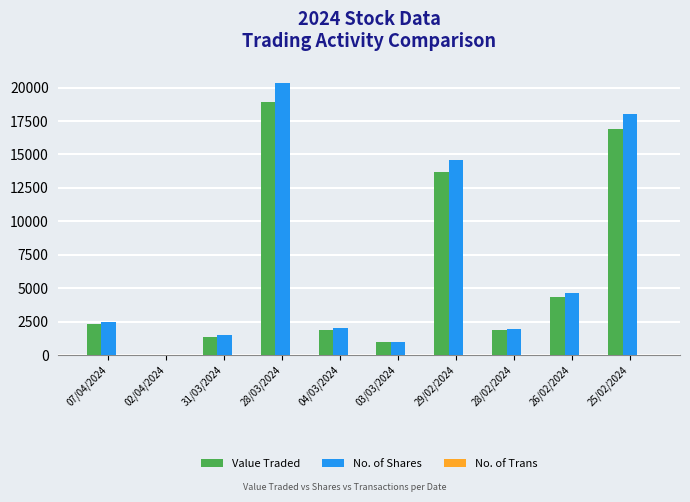

Between 28/03/2024 and 25/02/2024, which series saw the biggest shift?

No. of Shares